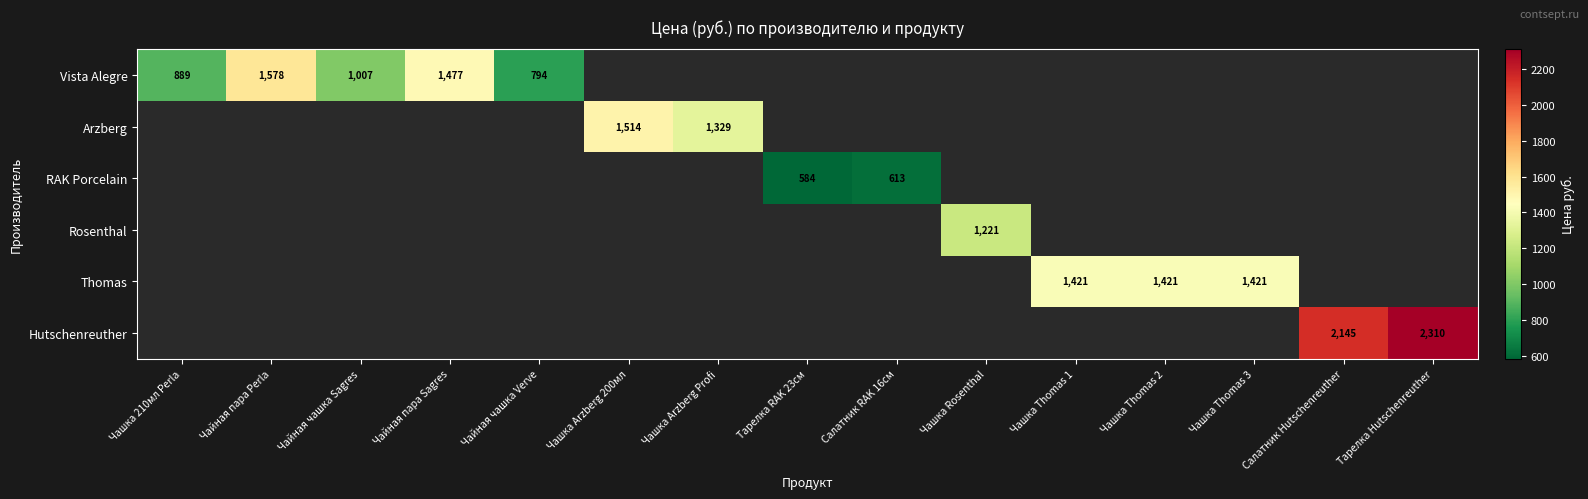

Is the value of Thomas at Тарелка Hutschenreuther greater than the value of Hutschenreuther at Чашка 210мл Perla?

No